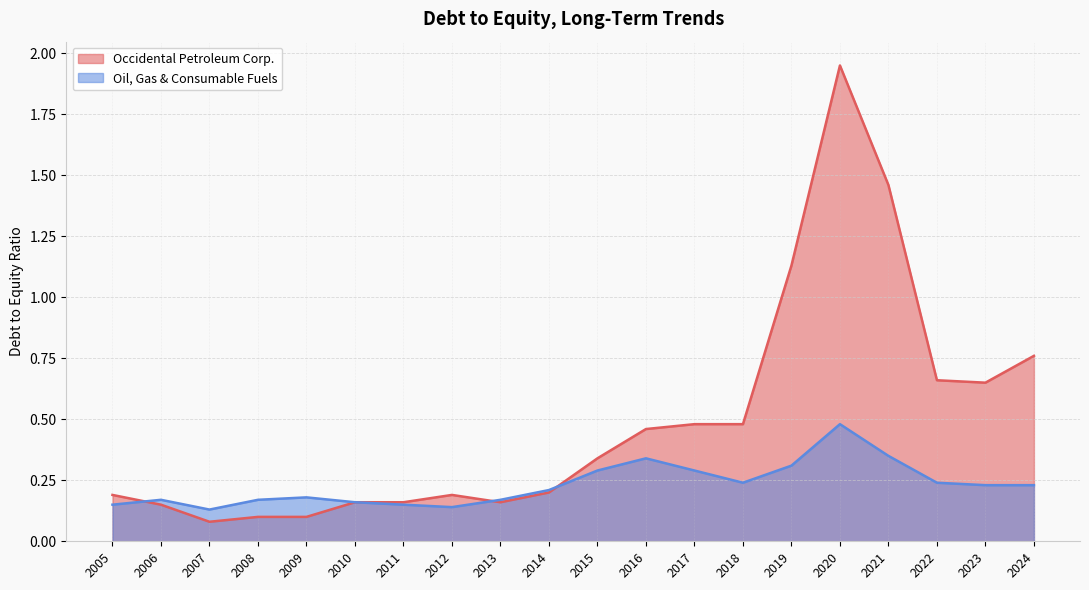

What are all the series names shown in the legend?

Occidental Petroleum Corp., Oil, Gas & Consumable Fuels